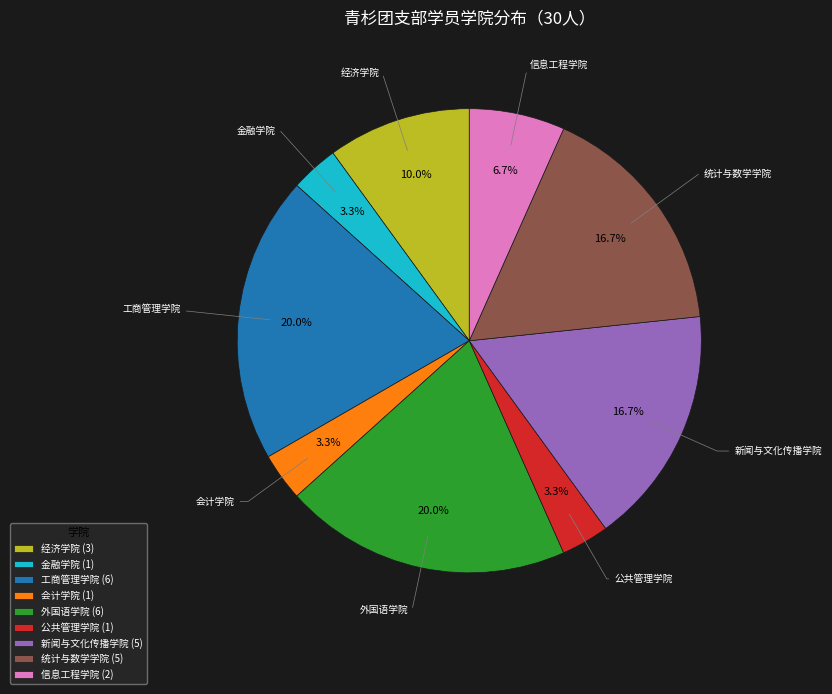

What portion of the pie excludes 工商管理学院 (6)?

80.0%